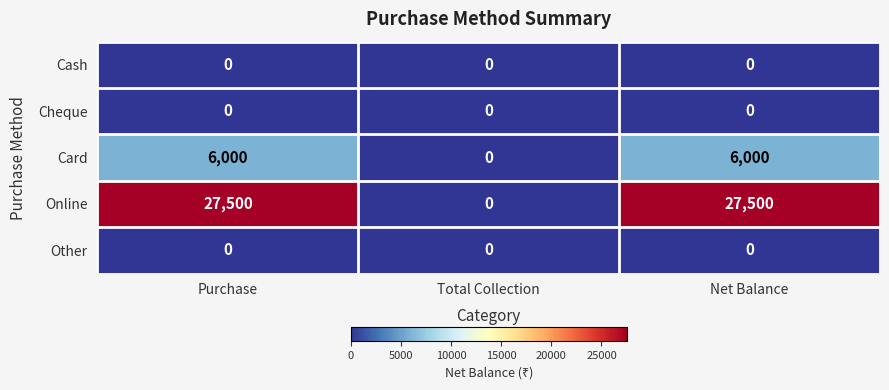

The Card series shows 3624 at Total Collection. True or false?

False